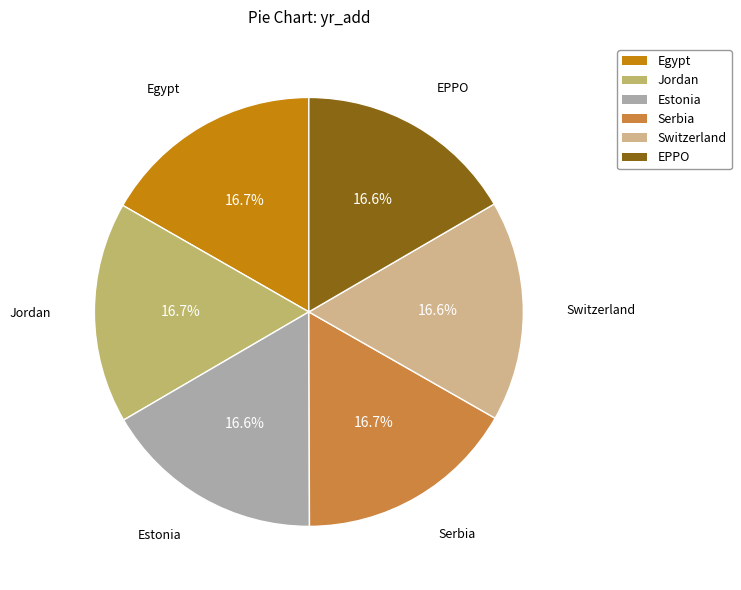

Is it true that Jordan is 28% of the pie?

False